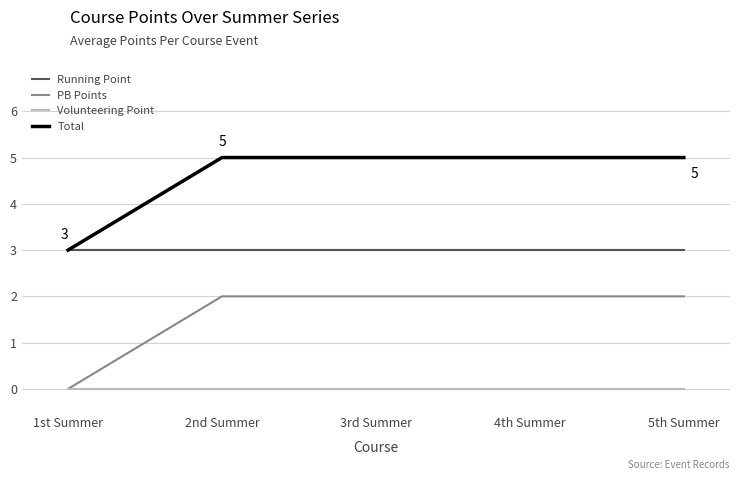

How many distinct data groups are displayed?

4